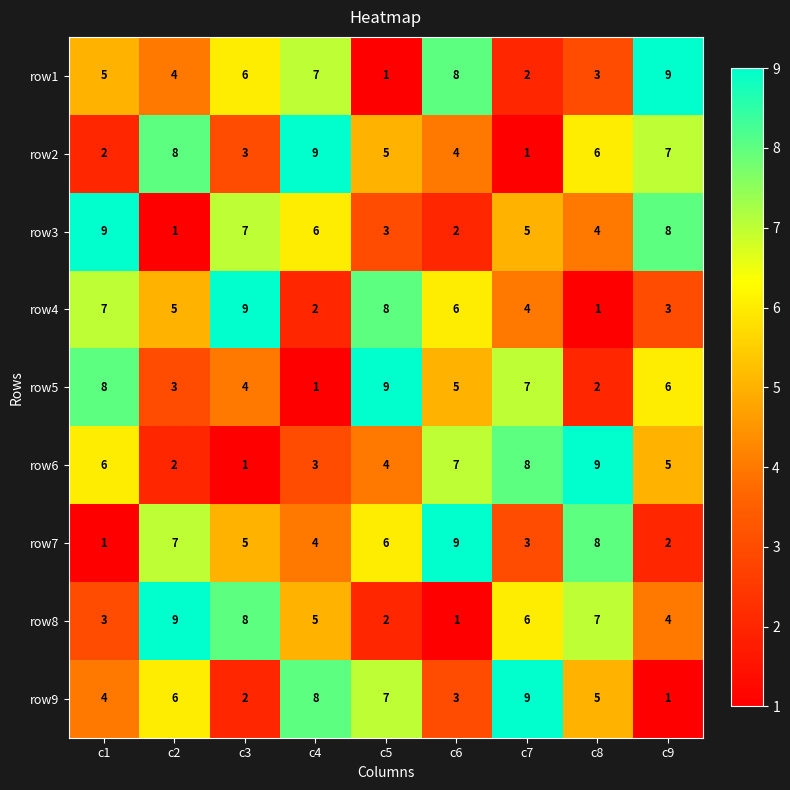

What is the greatest value displayed?

9